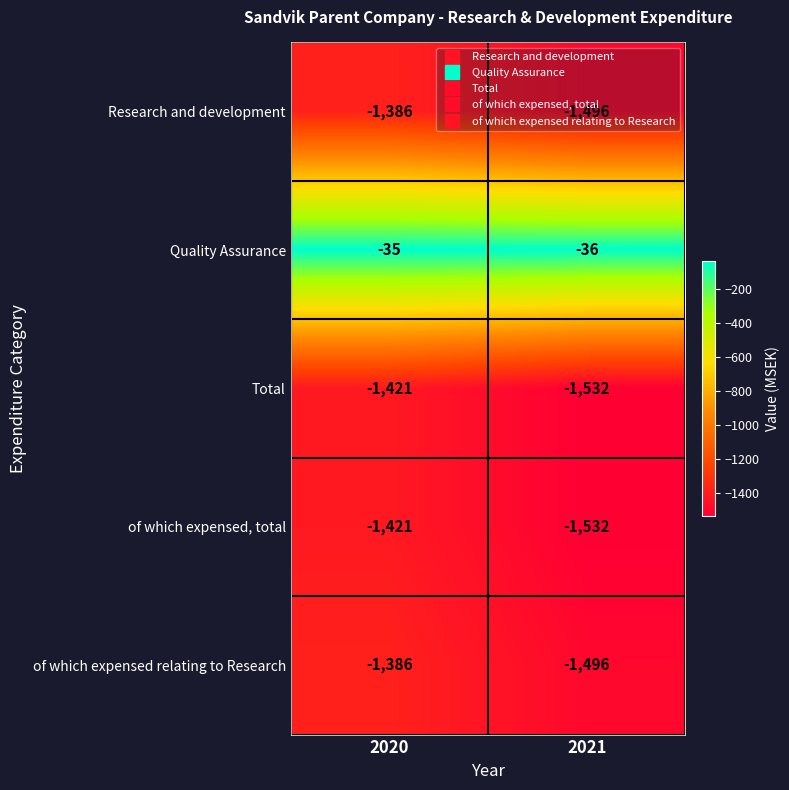

Which category has the highest value across all series?

2020